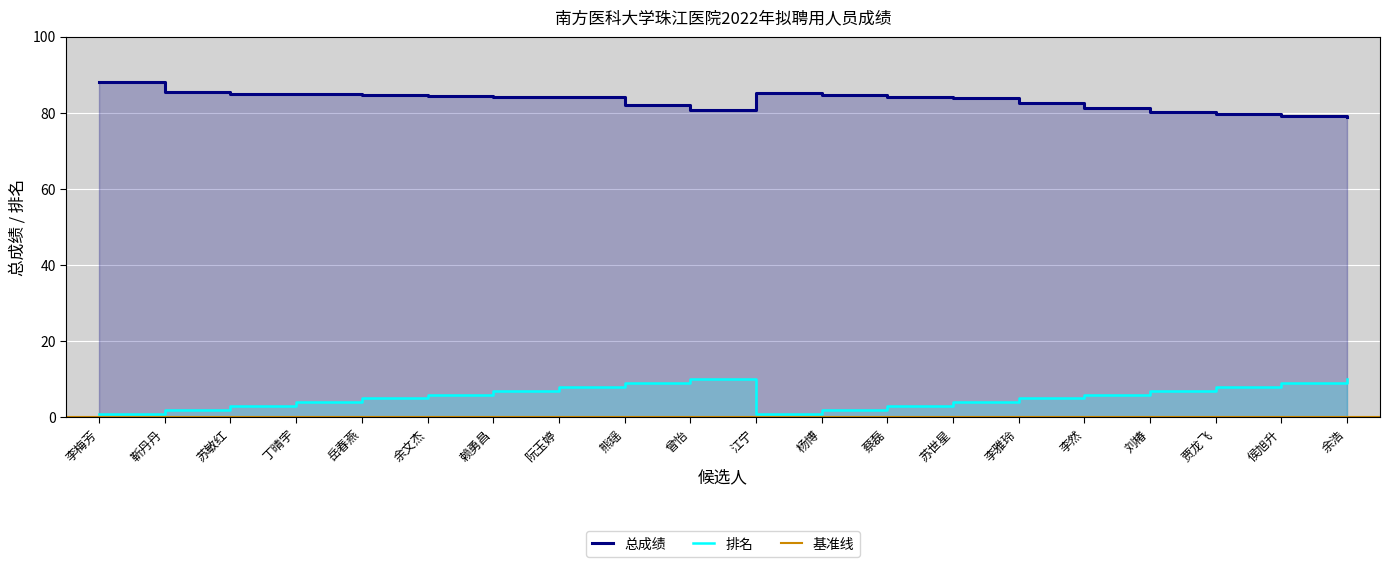

Reading left to right, transcribe all the data shown in this chart.

总成绩: 88.1	85.4	85.0	84.9	84.7	84.4	84.3	84.1	82.1	80.8	85.3	84.7	84.2	83.8	82.7	81.3	80.2	79.6	79.1	78.8
排名: 1.0	2.0	3.0	4.0	5.0	6.0	7.0	8.0	9.0	10.0	1.0	2.0	3.0	4.0	5.0	6.0	7.0	8.0	9.0	10.0